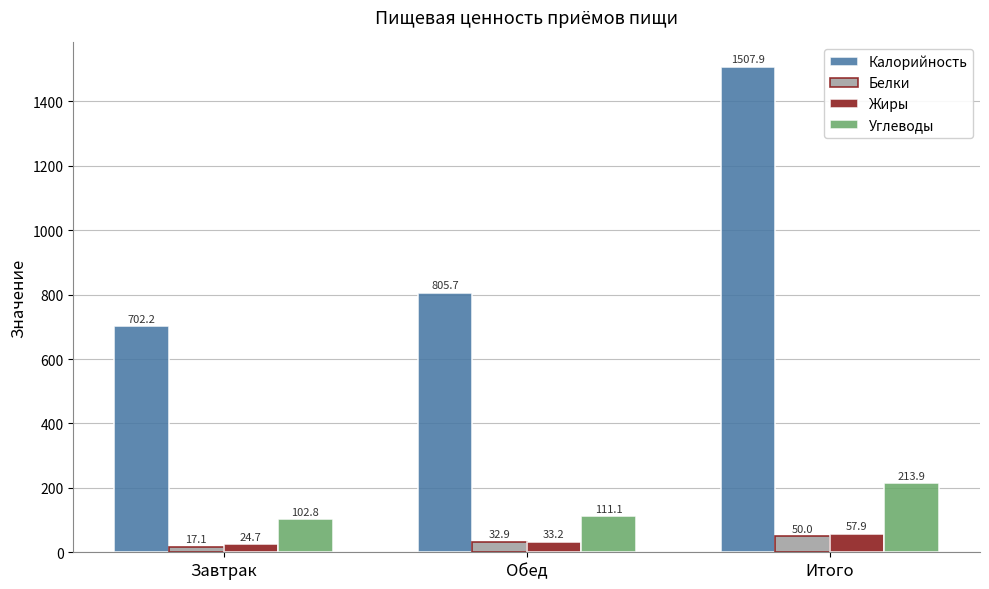

At which label is Белки closest to 33?

Обед